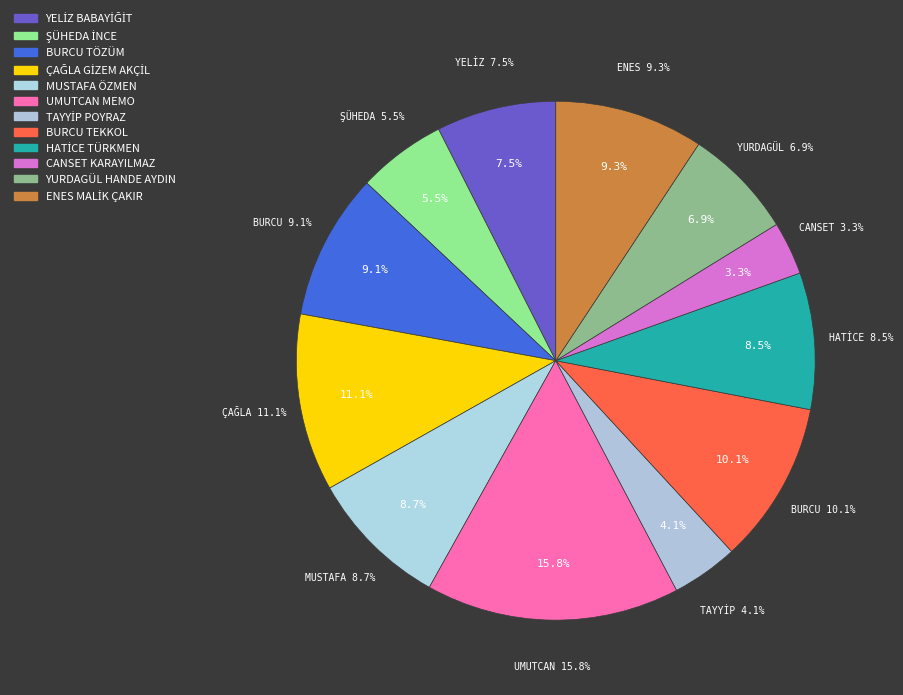

Rank the categories by value from lowest to highest.

CANSET KARAYILMAZ, TAYYİP POYRAZ, ŞÜHEDA İNCE, YURDAGÜL HANDE AYDIN, YELİZ BABAYİĞİT, HATİCE TÜRKMEN, MUSTAFA ÖZMEN, BURCU TÖZÜM, ENES MALİK ÇAKIR, BURCU TEKKOL, ÇAĞLA GİZEM AKÇİL, UMUTCAN MEMO